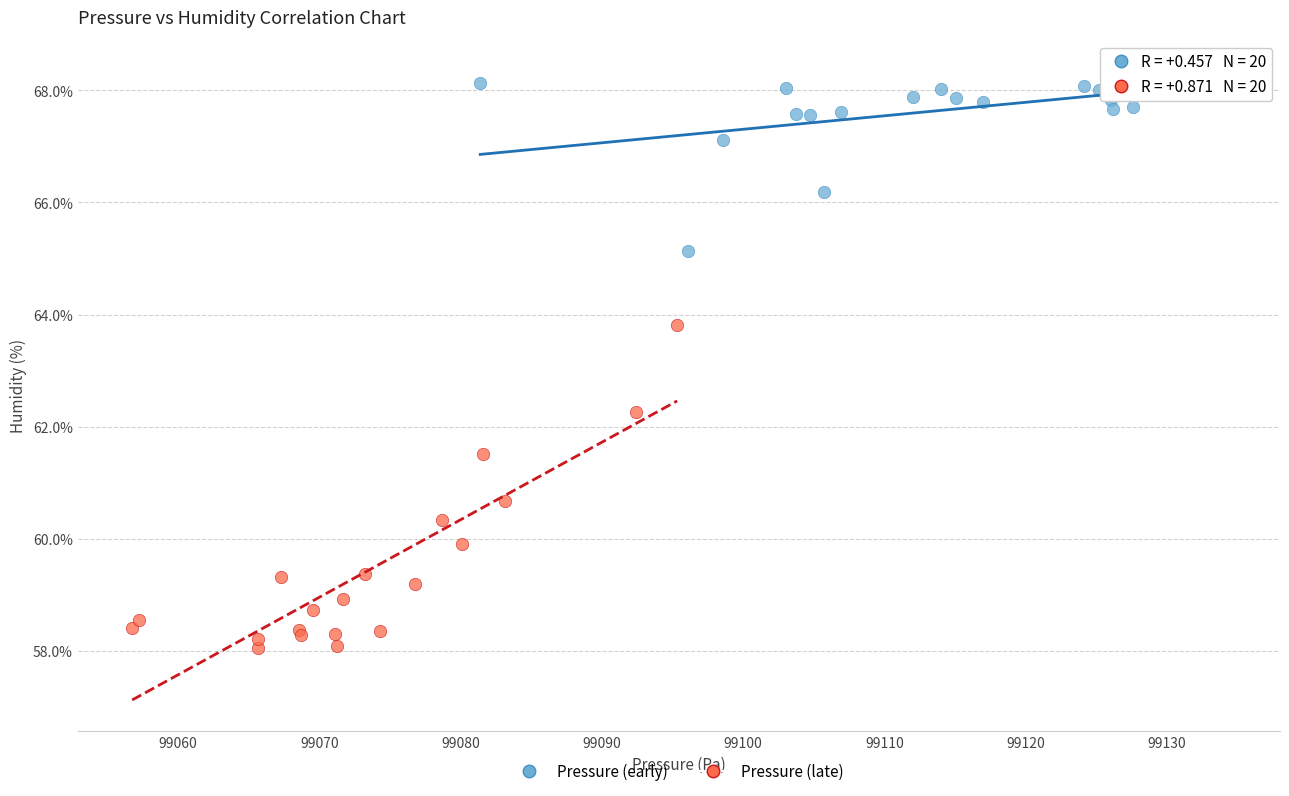

Which series contains the lowest Y value?

Pressure (late)